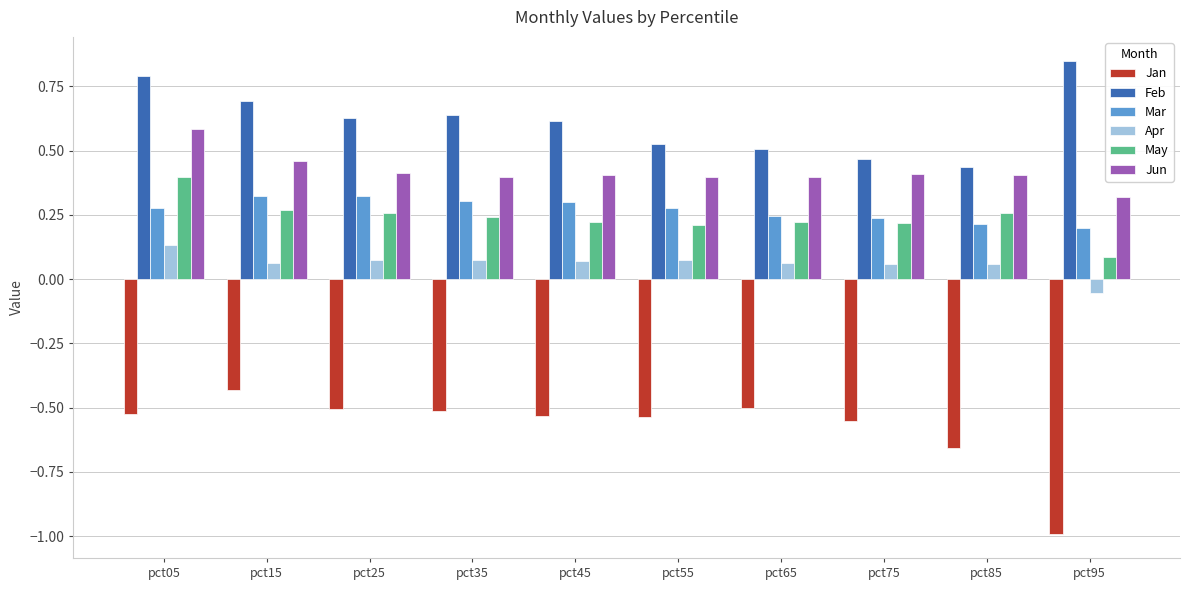

How many categories are shown in the chart?

10